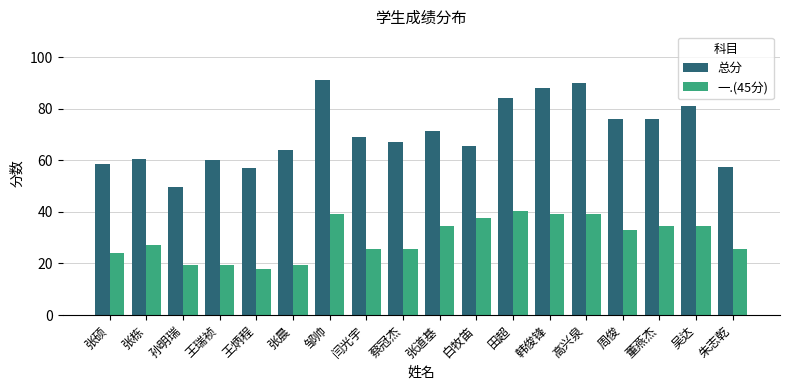

What is the total value across all series at 吴达?

115.5